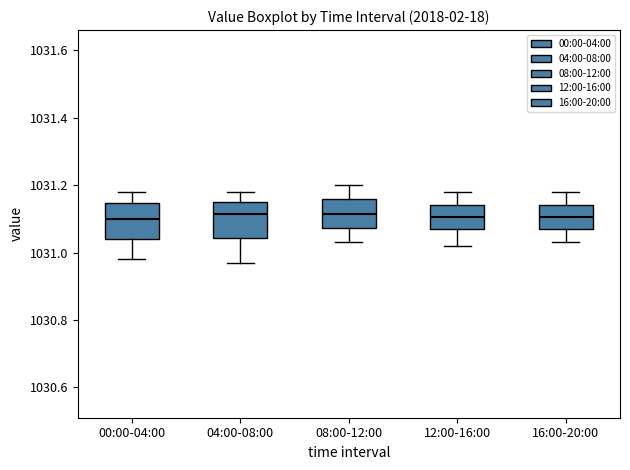

Reading left to right, transcribe this box plot: for each box, give where its median line is, the range the box spans, and where its two whiskers end, as read against the y-axis. The values are not printed on the chart, so give them approximately, as read against the axis.

00:00-04:00: median 1031.10, box 1031.04 to 1031.14, whiskers 1030.98 to 1031.18
04:00-08:00: median 1031.12, box 1031.04 to 1031.16, whiskers 1030.98 to 1031.18
08:00-12:00: median 1031.12, box 1031.08 to 1031.16, whiskers 1031.04 to 1031.20
12:00-16:00: median 1031.10, box 1031.08 to 1031.14, whiskers 1031.02 to 1031.18
16:00-20:00: median 1031.10, box 1031.08 to 1031.14, whiskers 1031.04 to 1031.18